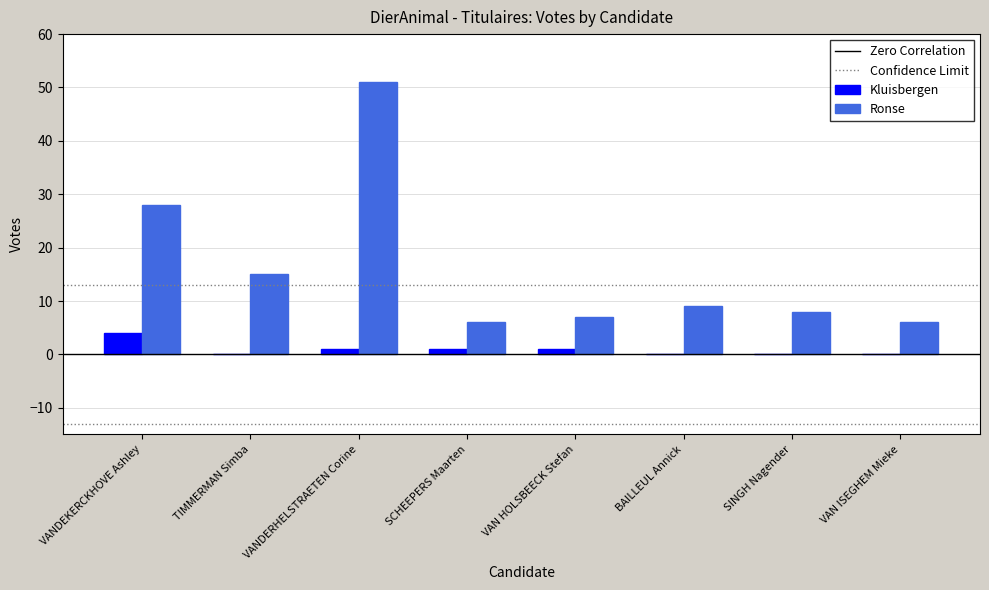

Reading right to left, extract all data points from this chart.

Kluisbergen: 0	0	0	1	1	1	0	4
Ronse: 6	8	9	7	6	51	15	28